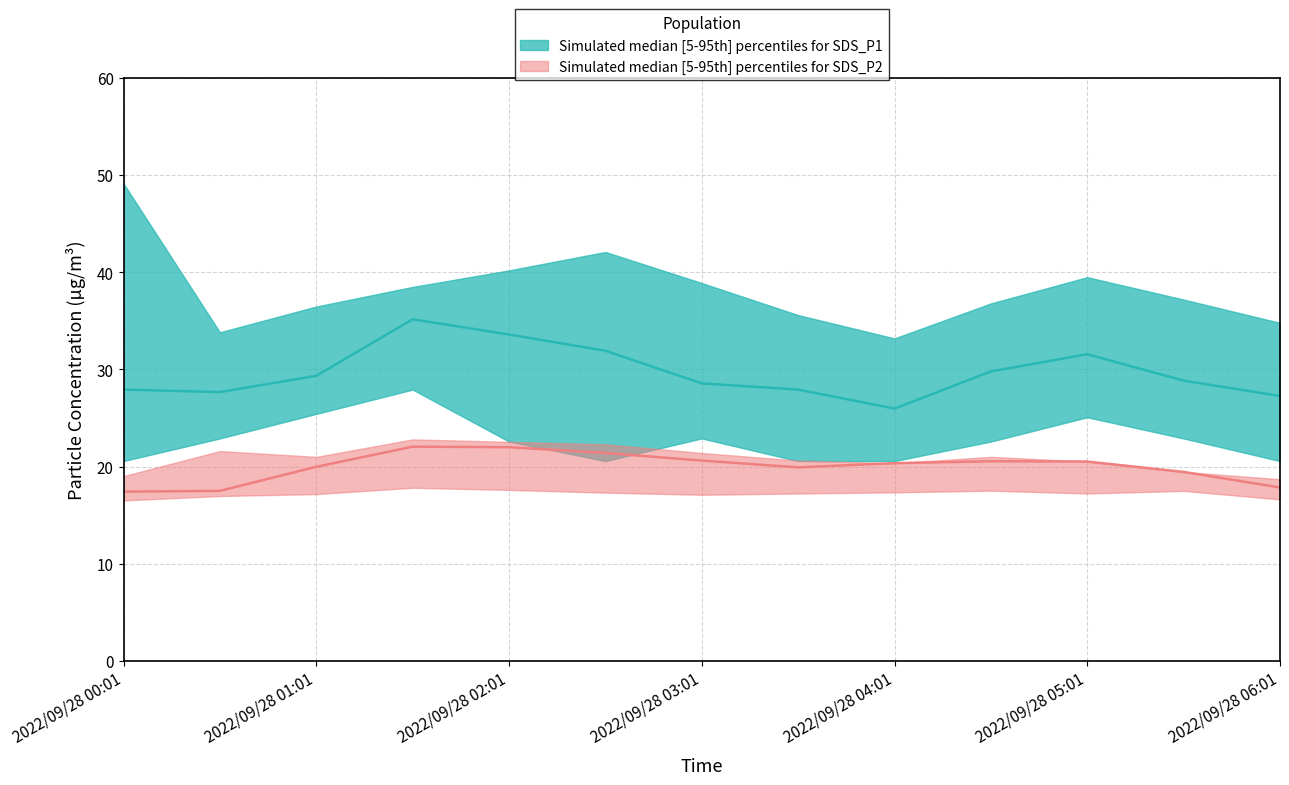

What position from the left is 2022/09/28 05:31?

12